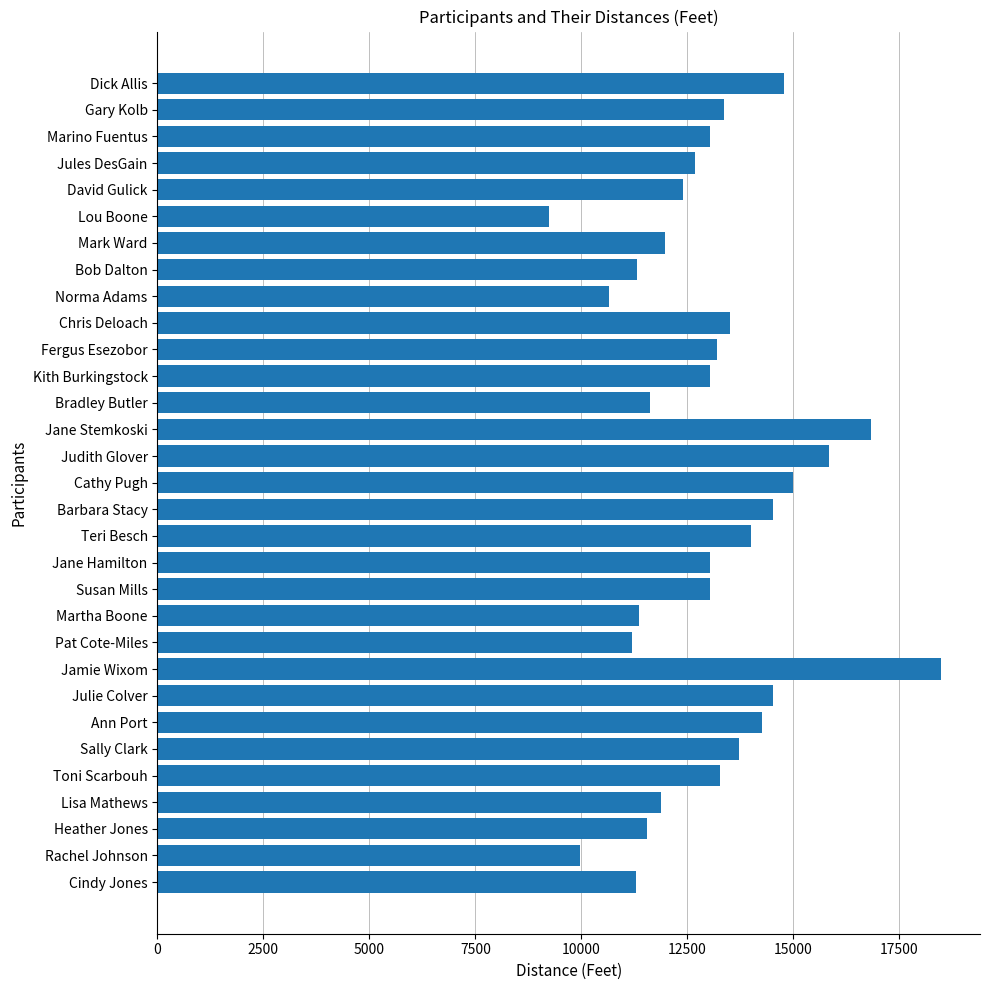

What is the ratio of the value at Marino Fuentus to the value at Norma Adams?

1.2